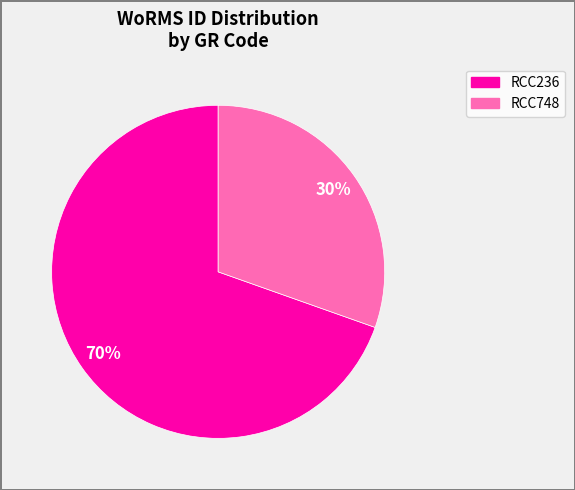

What is the largest slice in the pie chart?

RCC236